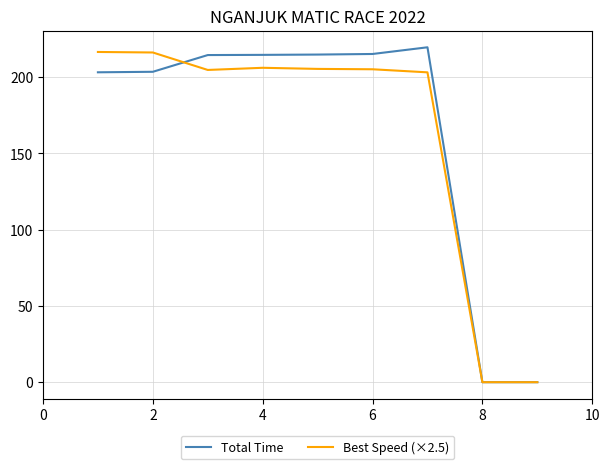

Reading left to right, what are all the values shown in this chart?

Total Time: 203.1	203.5	214.4	214.5	214.7	215.1	219.5	0.0	0.0
Best Speed (×2.5): 216.4	216.1	204.7	206.1	205.3	205.1	203.1	0.0	0.0